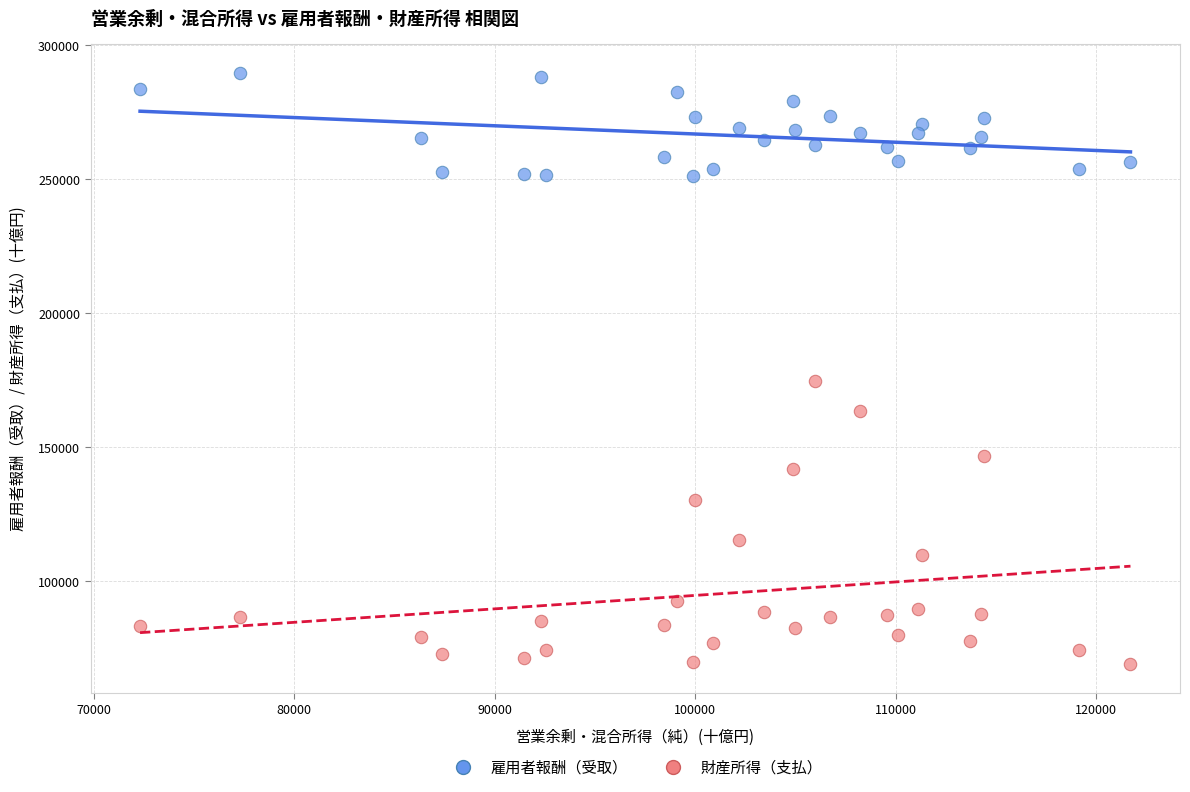

Which series contains the highest Y value?

雇用者報酬（受取）